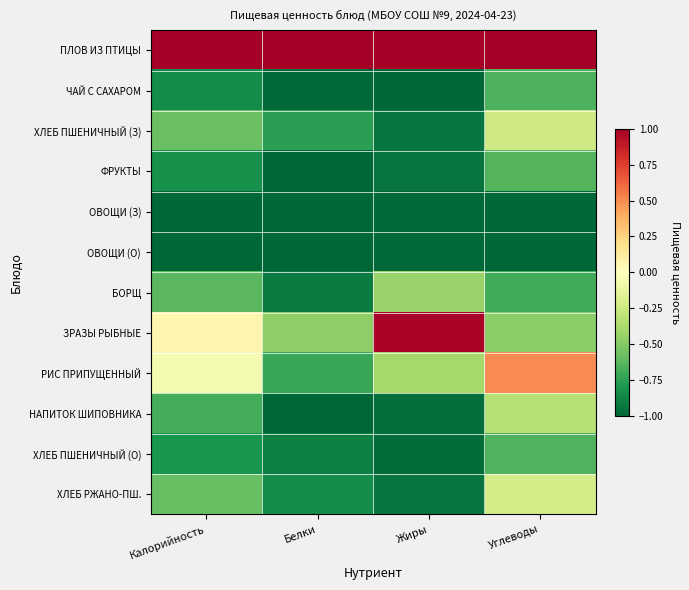

At Углеводы, list the series in order from smallest to largest.

ОВОЩИ (З), ОВОЩИ (О), БОРЩ, ЧАЙ С САХАРОМ, ХЛЕБ ПШЕНИЧНЫЙ (О), ФРУКТЫ, ЗРАЗЫ РЫБНЫЕ, НАПИТОК ШИПОВНИКА, ХЛЕБ ПШЕНИЧНЫЙ (З), ХЛЕБ РЖАНО-ПШ., РИС ПРИПУЩЕННЫЙ, ПЛОВ ИЗ ПТИЦЫ